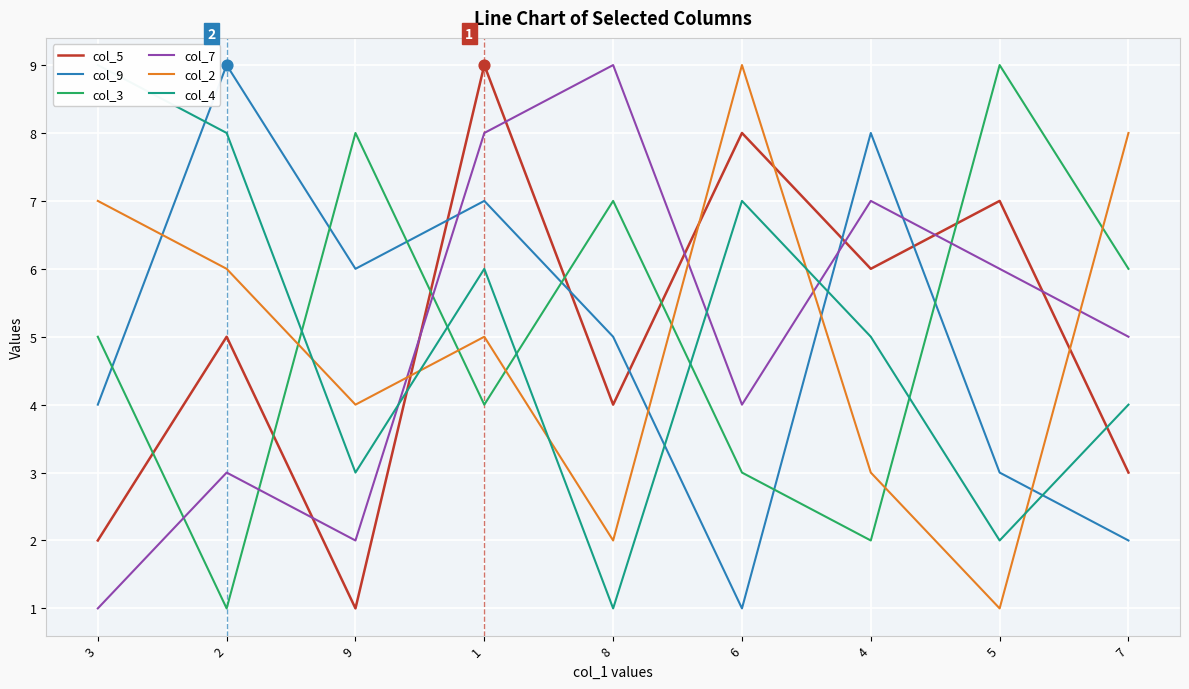

At how many categories does at least one series exceed 3?

9